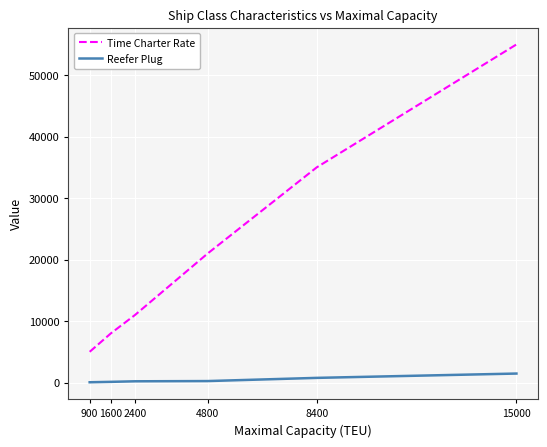

How many series are shown in this chart?

2